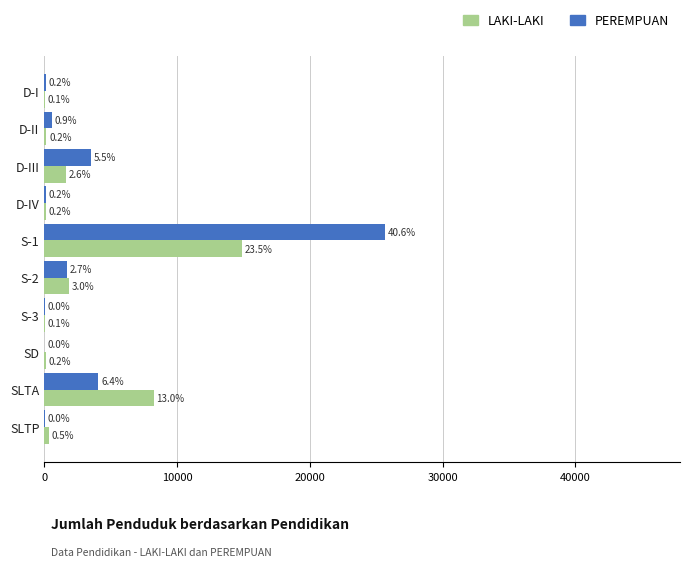

What is the maximum value for LAKI-LAKI?

14883